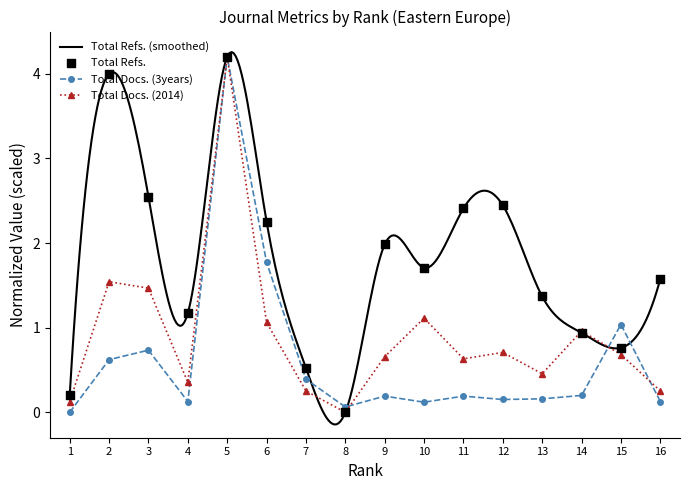

At how many categories does at least one series exceed 0?

16